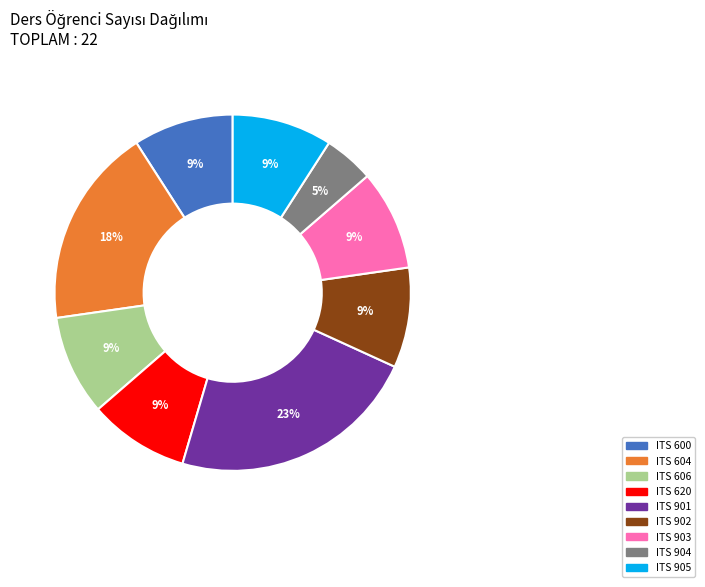

To the nearest percent, what is the combined percentage of ITS 902 and ITS 606?

18%